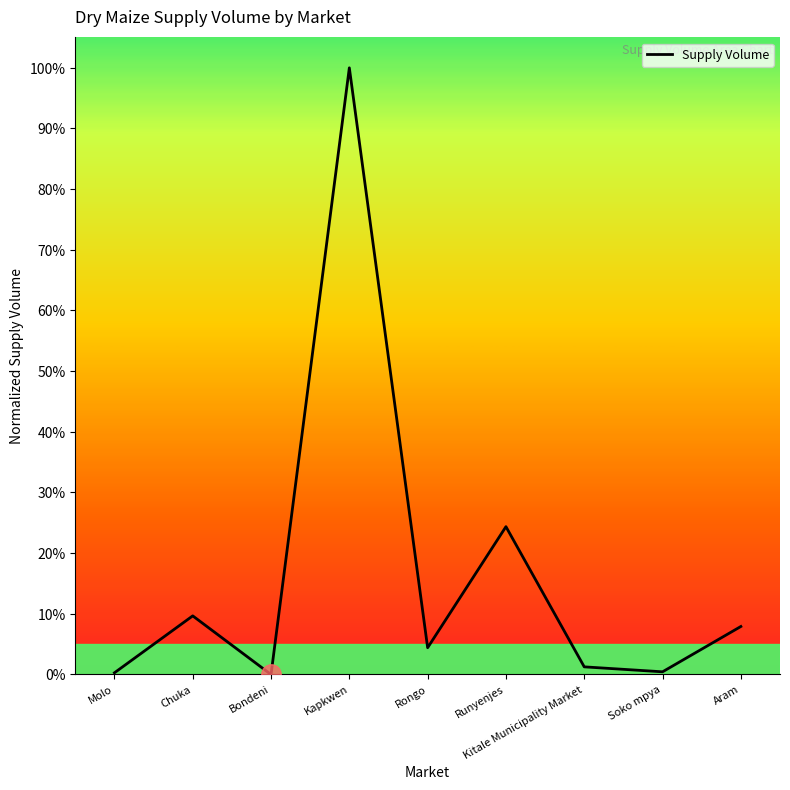

Does the chart display data point markers on the line(s)?

No